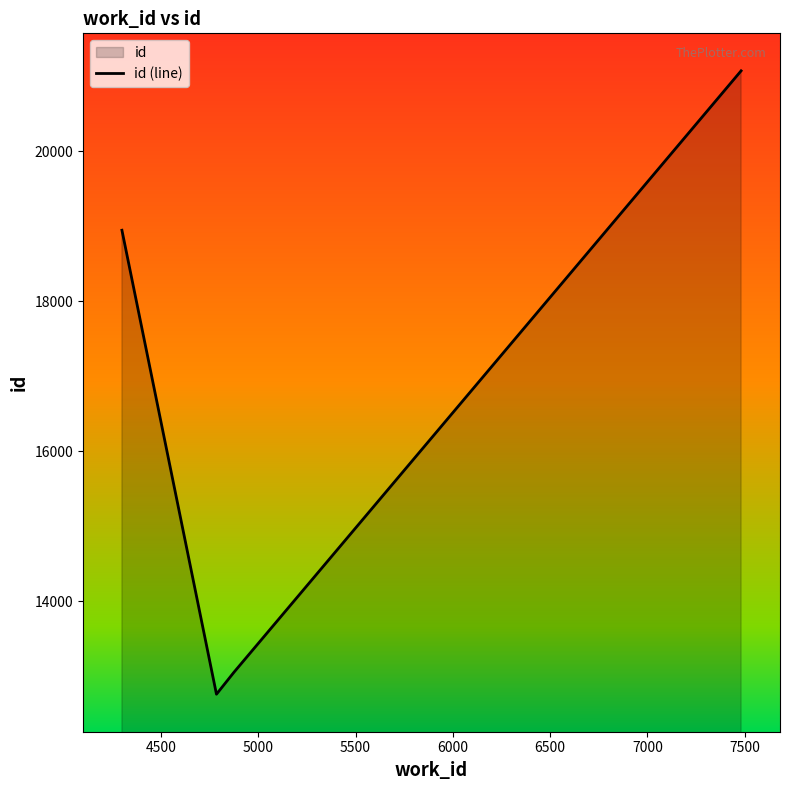

What is the average value?

16458